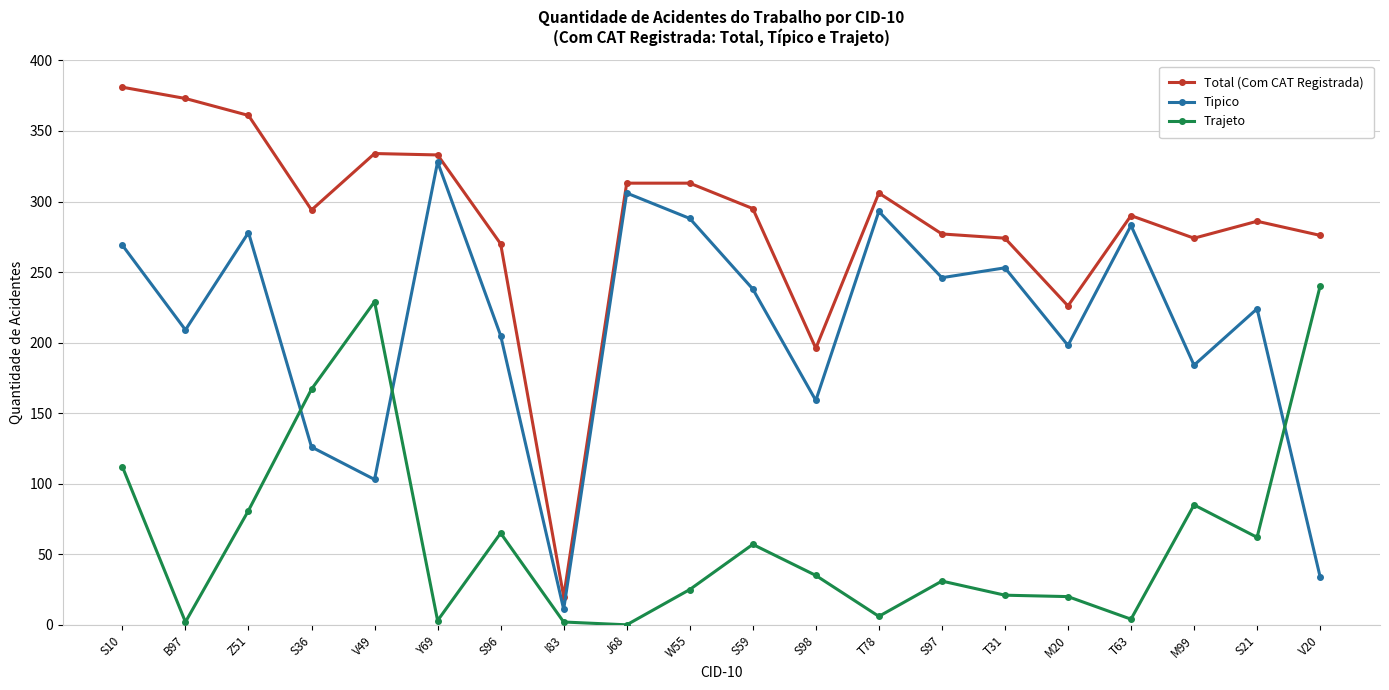

The value of Total (Com CAT Registrada) at S97 is 443. True or false?

False